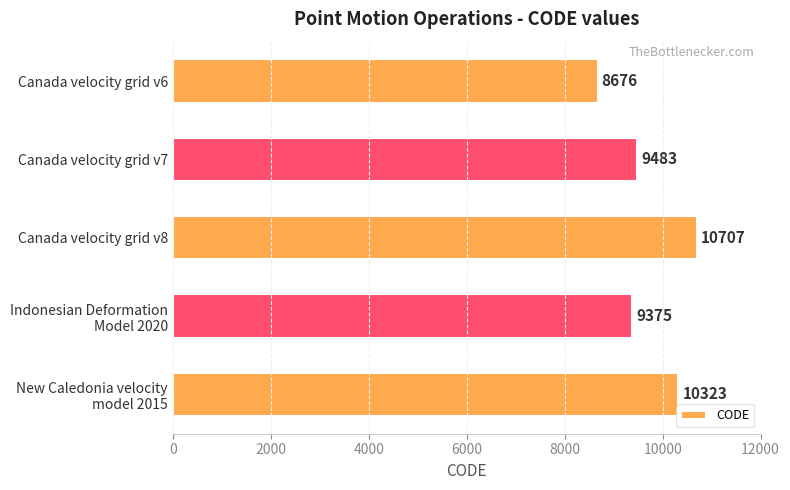

What is the difference between the maximum and second lowest values?

1332